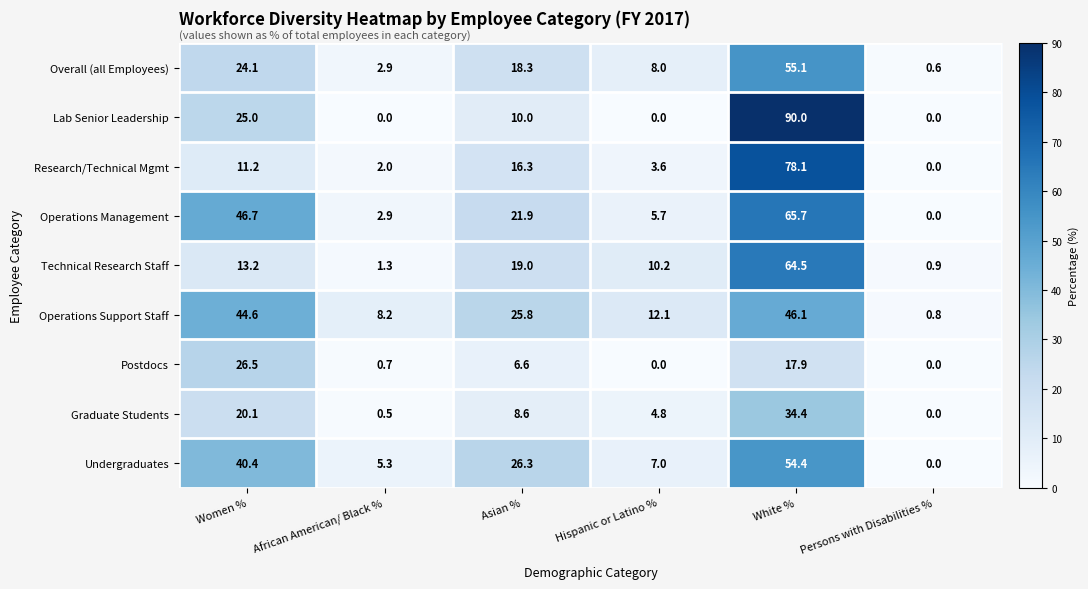

How many categories are shown in the chart?

6